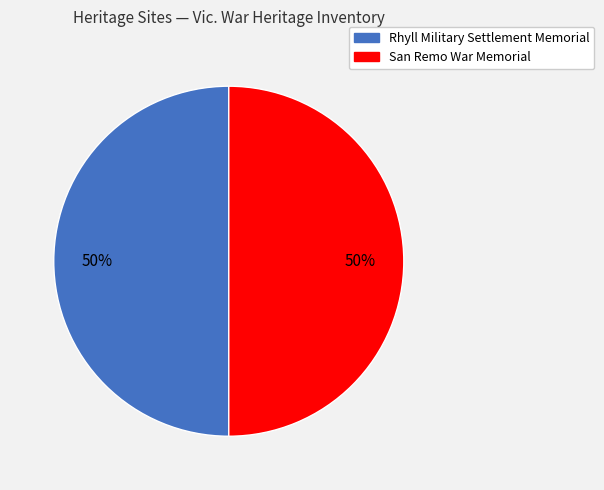

To the nearest percent, what percentage of the pie is Rhyll Military Settlement Memorial?

50%